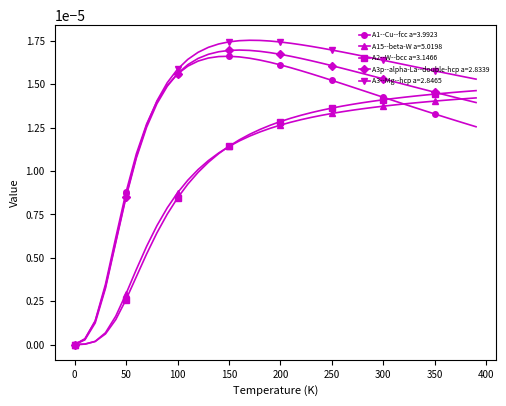

How many data points in A3--Mg--hcp a=2.8465 are above 0?

39